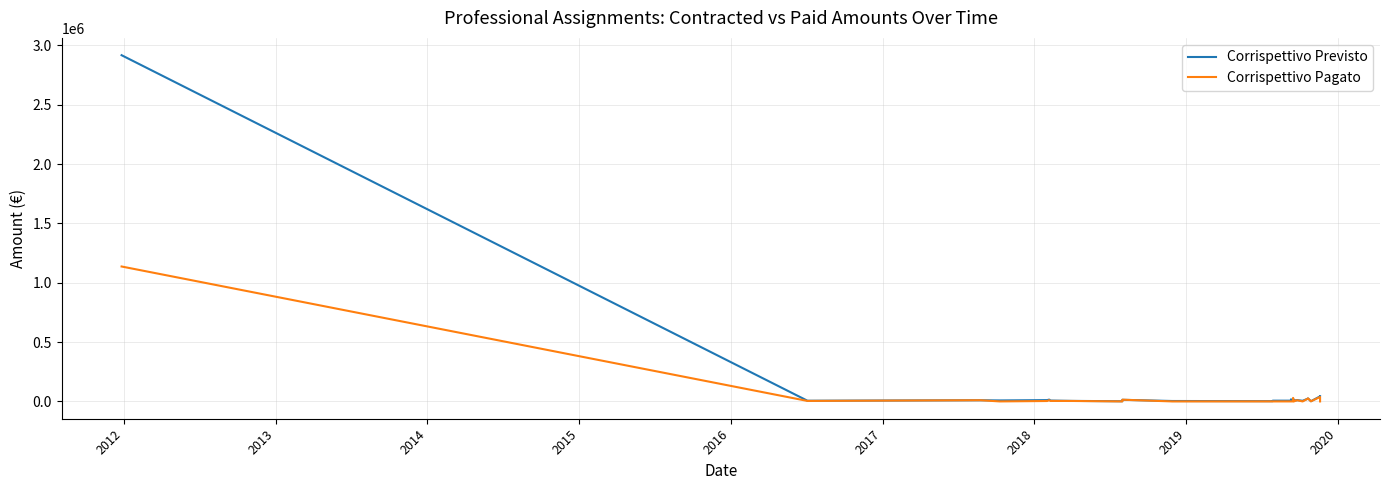

What is the average value of the Corrispettivo Pagato series?

50931.4